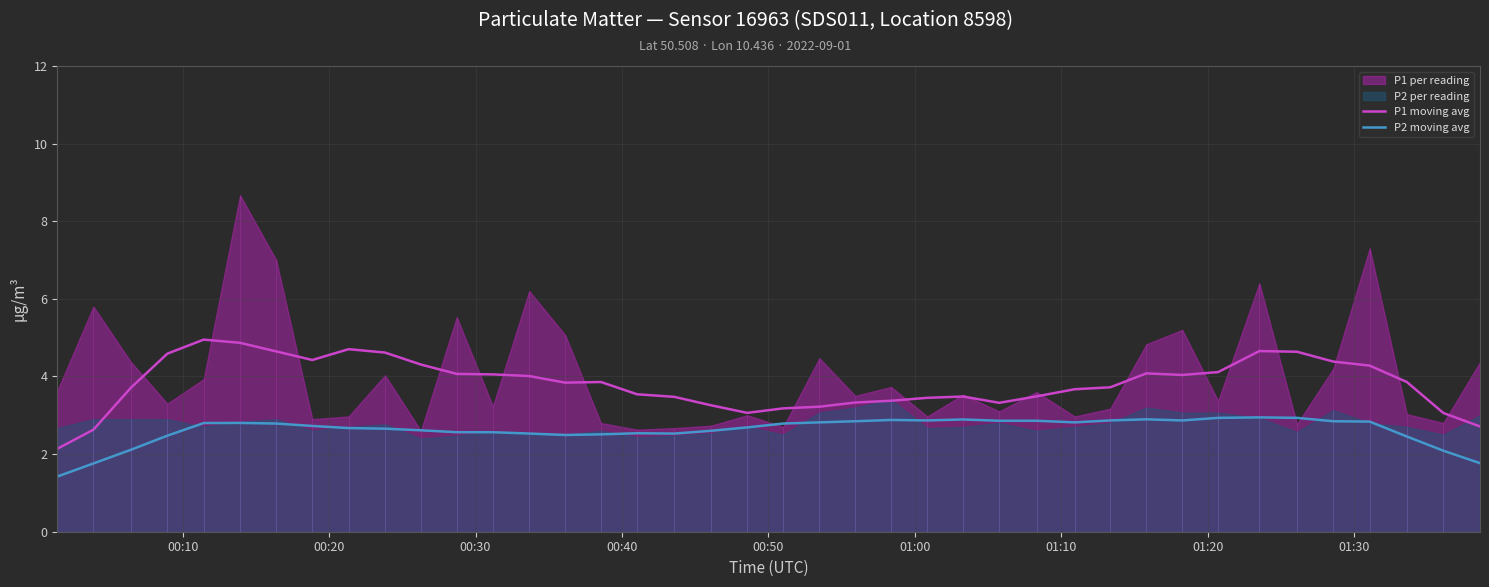

What is the lowest value of the P2 moving avg series?

1.4